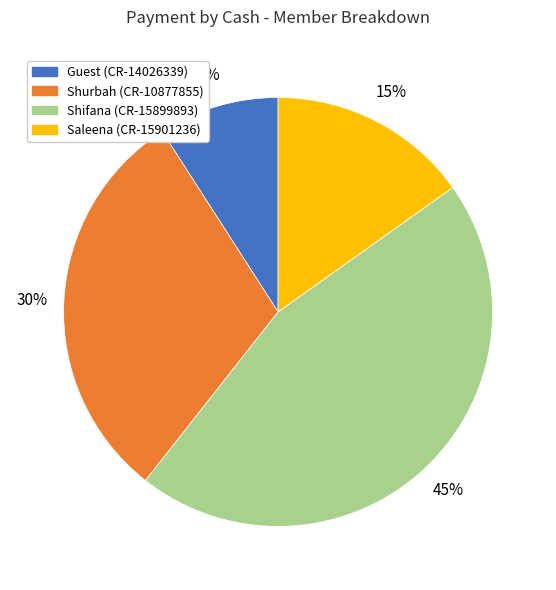

To the nearest percent, what is the combined percentage of Shifana (CR-15899893) and Guest (CR-14026339)?

55%